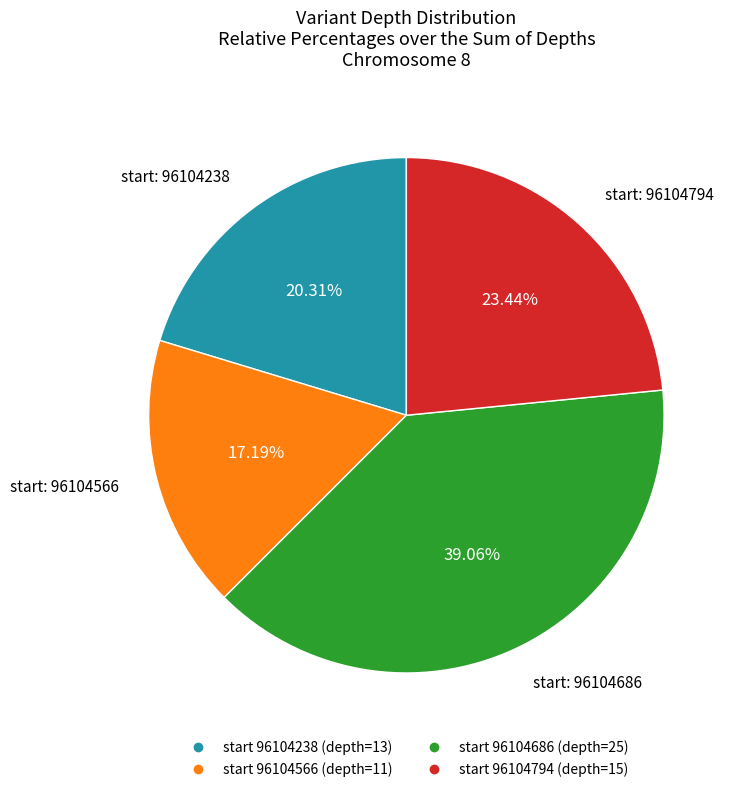

Does any single category account for the majority?

No